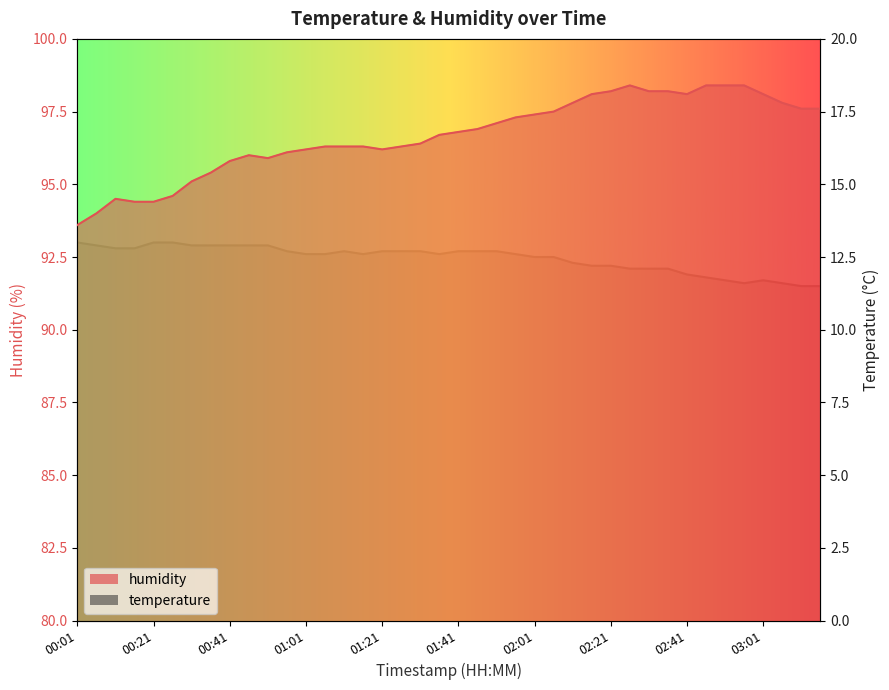

What is the total value across all series at 01:41?

109.5